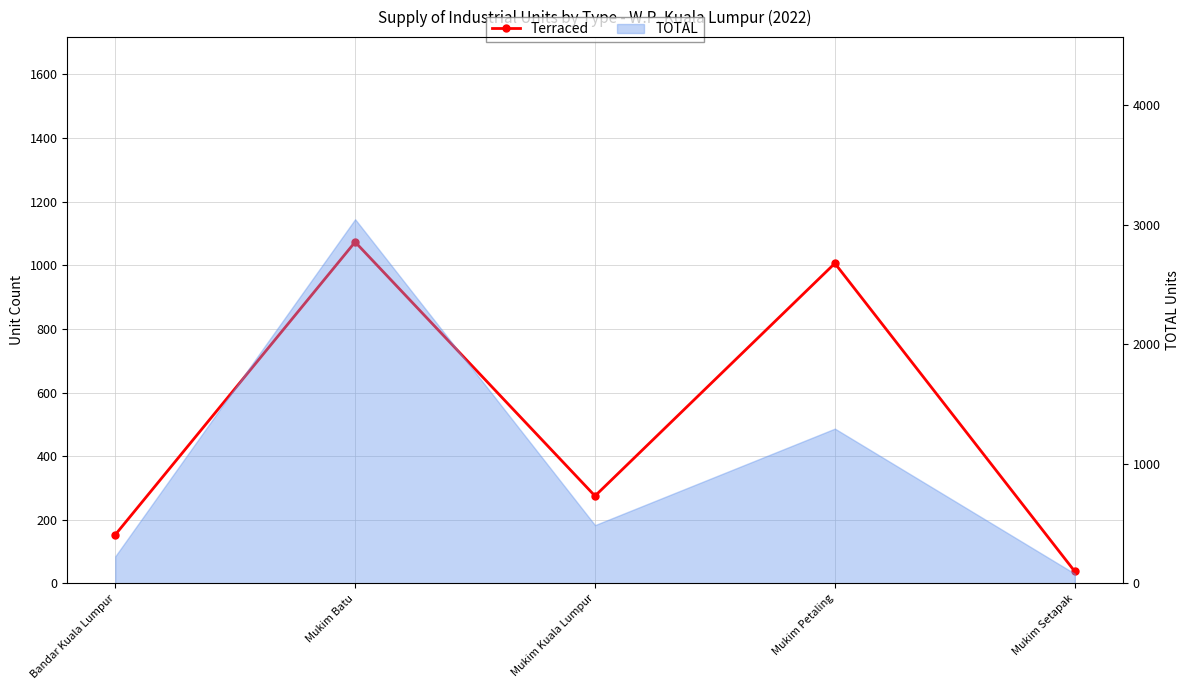

True or false: there are more than 0 points higher than both neighbors.

True